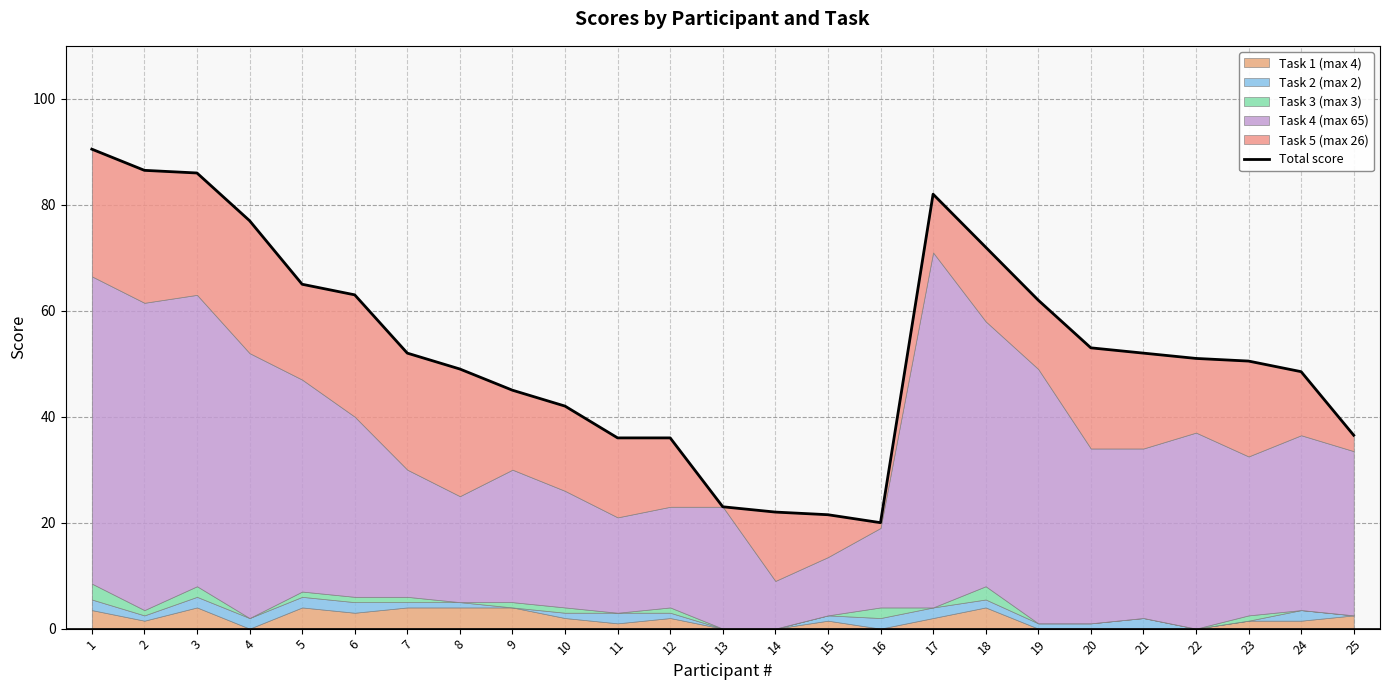

How many data points are less than 51?

12